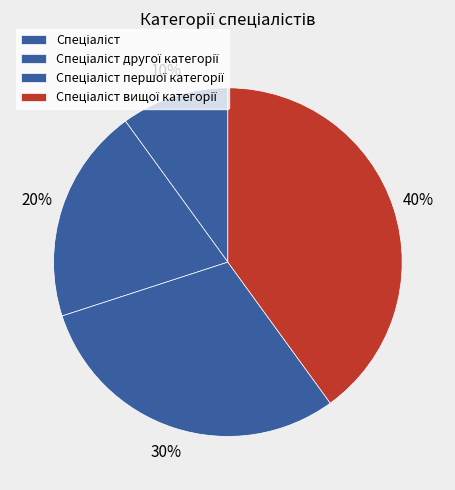

What is the largest slice in the pie chart?

Спеціаліст вищої категорії